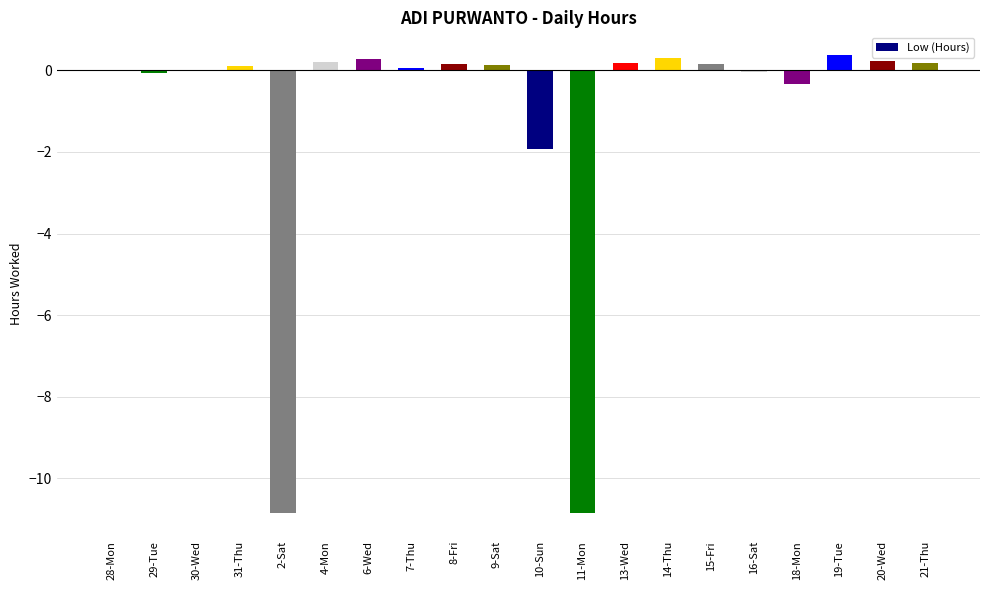

The chart shows a value of -1.9 at 10-Sun. True or false?

True